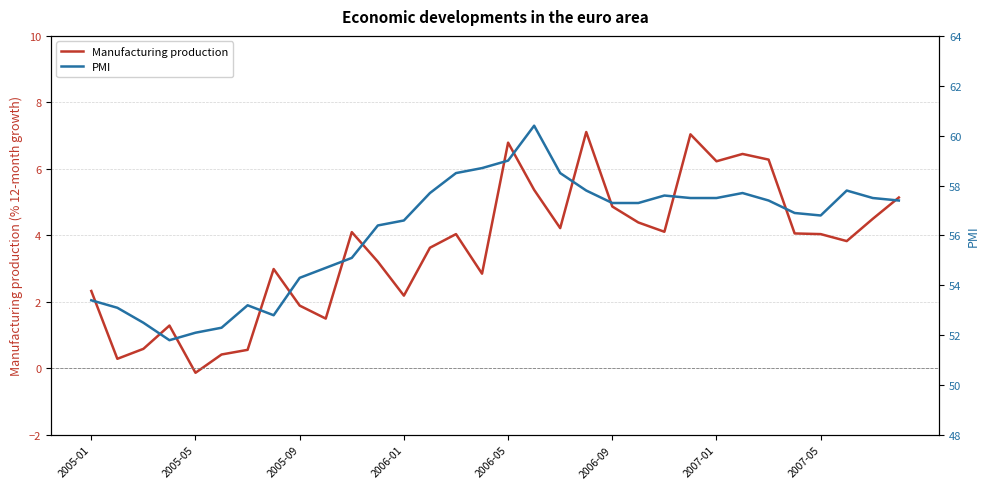

Reading left to right, transcribe all the data shown in this chart.

Manufacturing production: 2.3	0.3	0.6	1.3	-0.1	0.4	0.6	3.0	1.9	1.5	4.1	3.2	2.2	3.6	4.0	2.9	6.8	5.4	4.2	7.1	4.9	4.4	4.1	7.0	6.2	6.5	6.3	4.1	4.0	3.8	4.5	5.1
PMI: 53.4	53.1	52.5	51.8	52.1	52.3	53.2	52.8	54.3	54.7	55.1	56.4	56.6	57.7	58.5	58.7	59.0	60.4	58.5	57.8	57.3	57.3	57.6	57.5	57.5	57.7	57.4	56.9	56.8	57.8	57.5	57.4